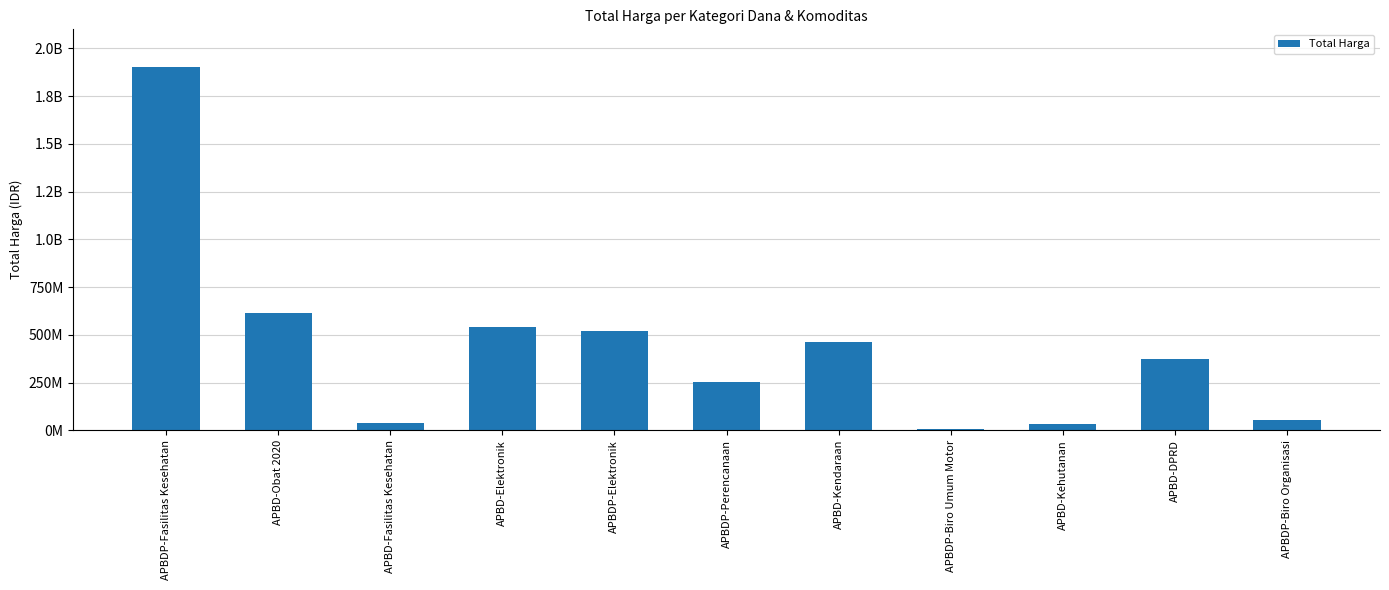

True or false: the data shows 38075000 at APBD-Fasilitas Kesehatan.

True